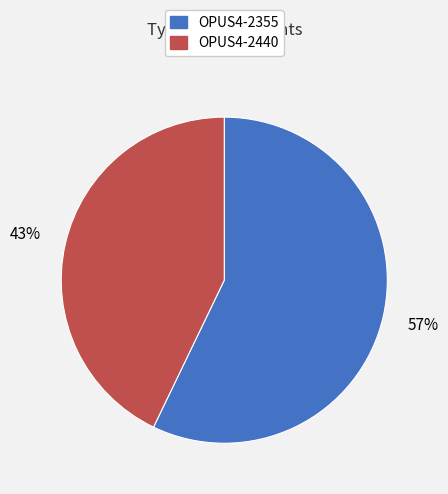

The OPUS4-2440 slice represents 43% of the pie. True or false?

True